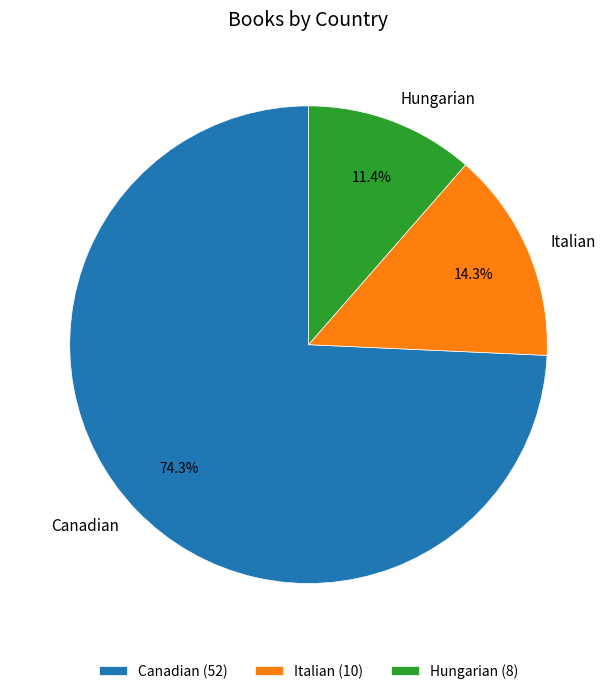

Is it true that Hungarian is 11% of the pie?

True